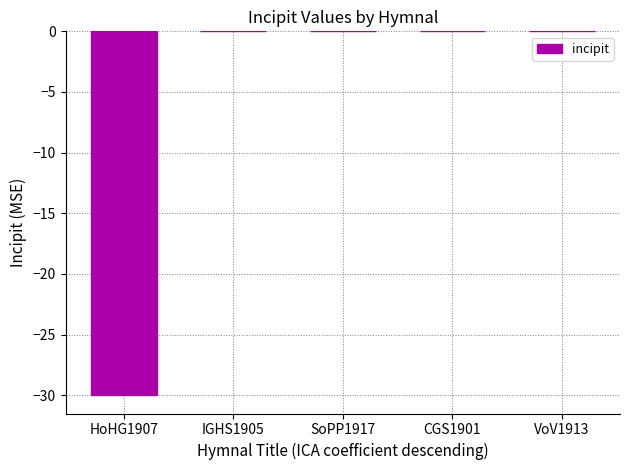

True or false: the data shows -17 at IGHS1905.

False